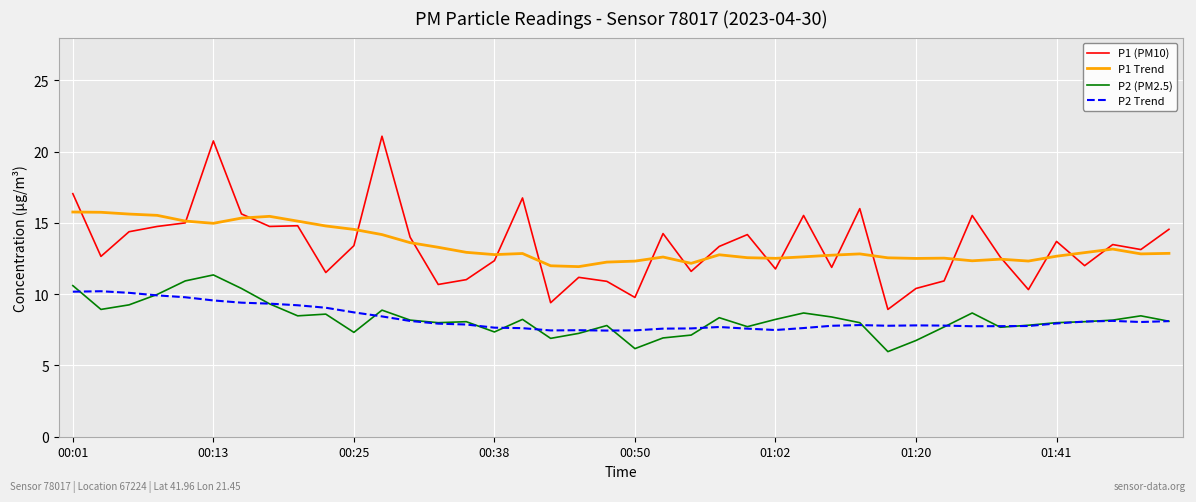

Which series has the widest spread of values?

P1 (PM10)